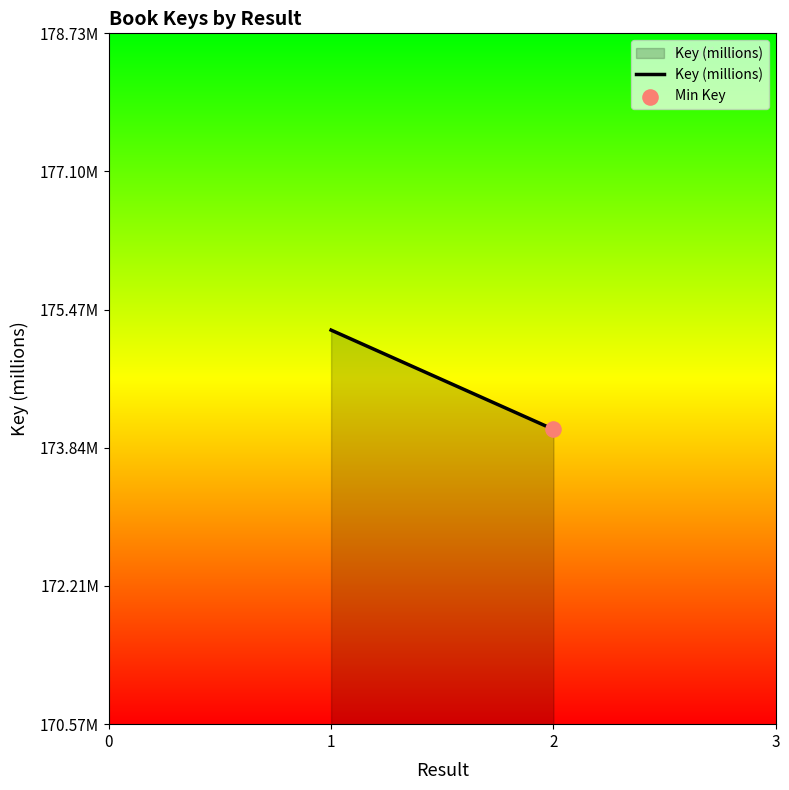

Between 2 and 3, which is larger?

2